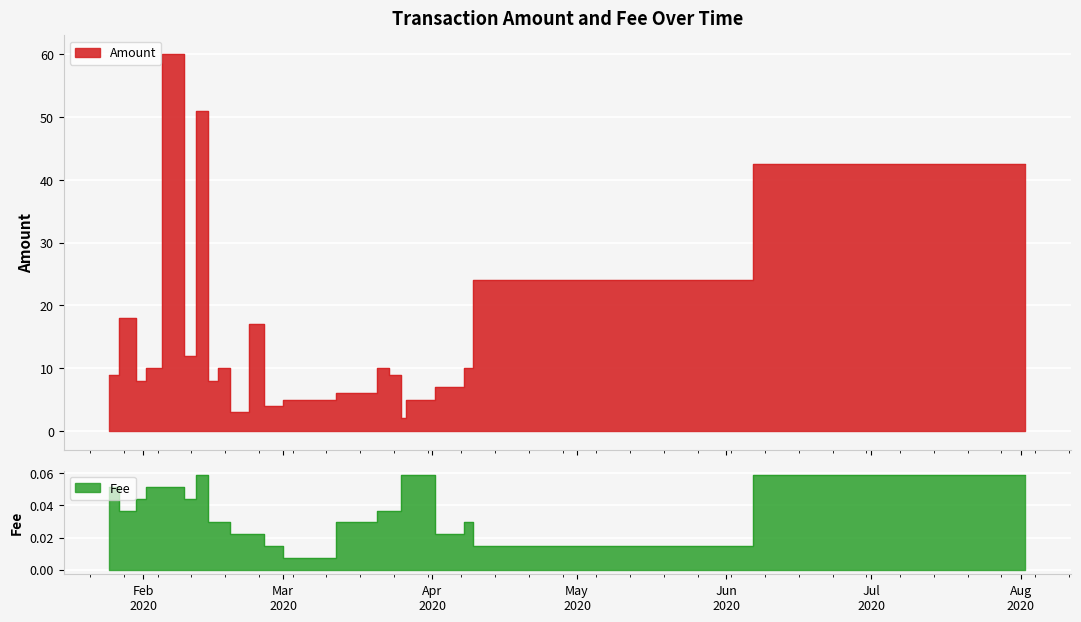

Which series changed the most between 2020-02-08 and 2020-04-07?

Amount